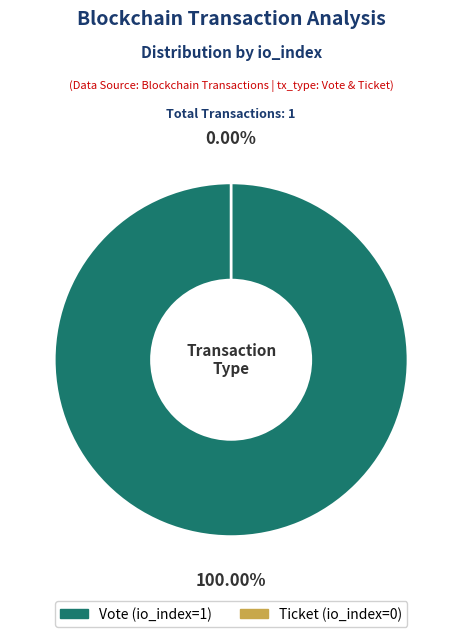

To the nearest percent, what is the difference between the largest and smallest slice percentages?

100%